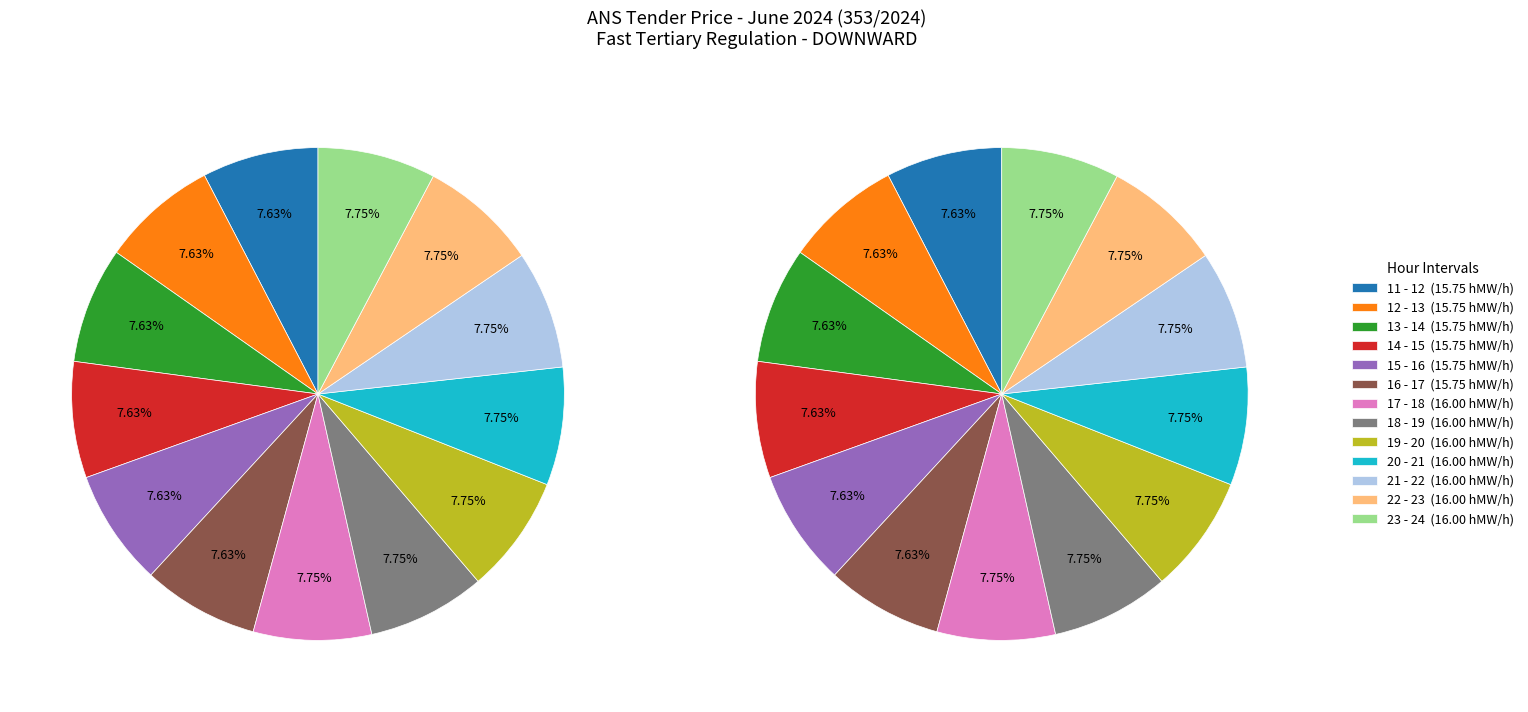

The 14 - 15 slice represents 8% of the pie. True or false?

True